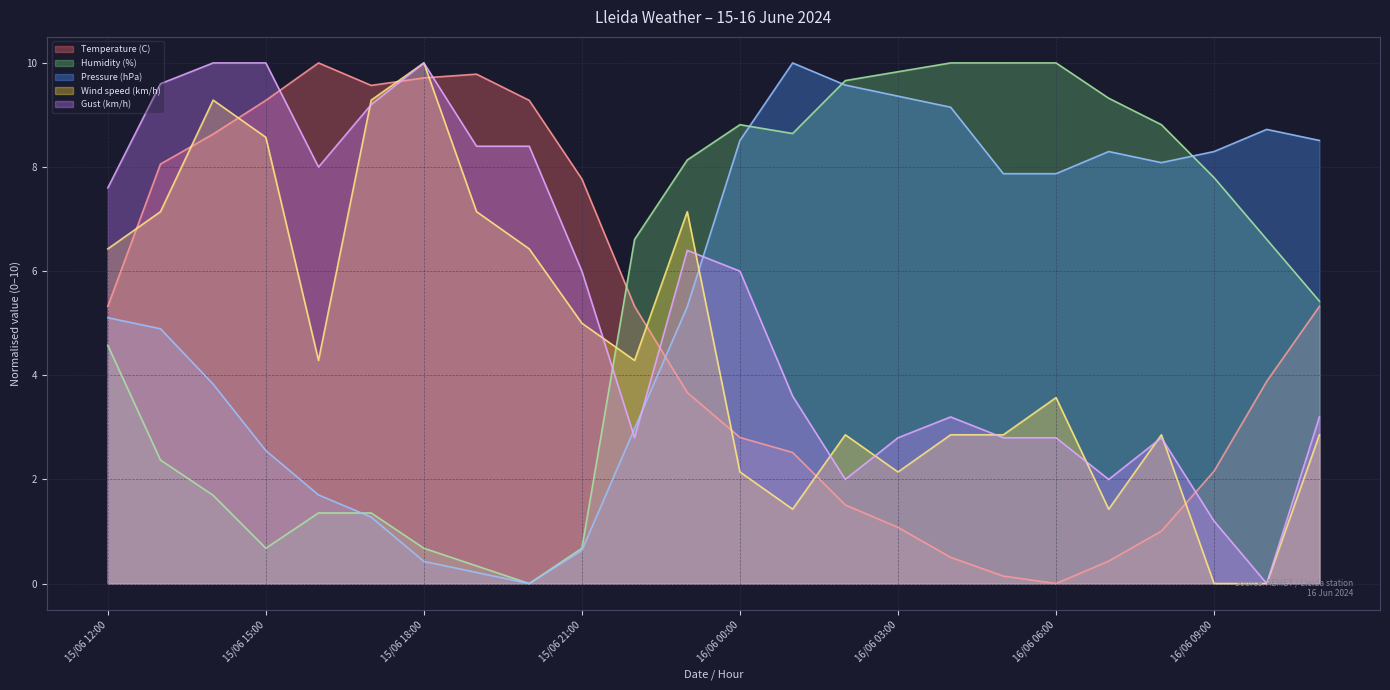

What is the sum of all Wind speed (km/h) values?

110.0